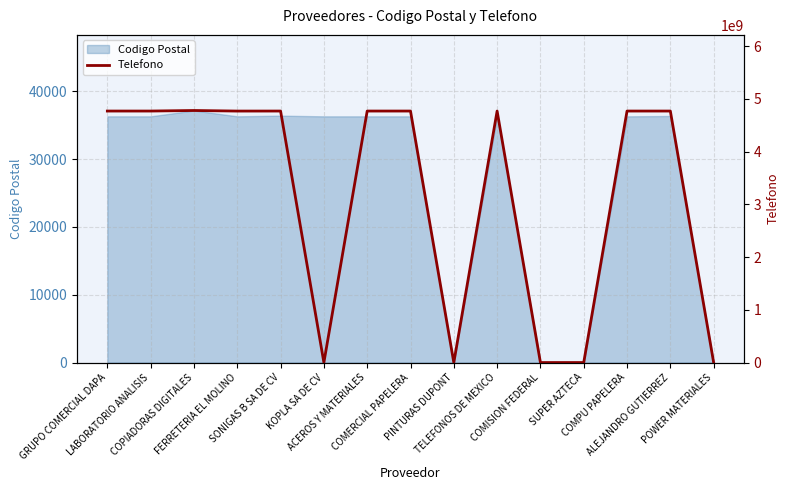

What is the maximum value for Codigo Postal?

37160